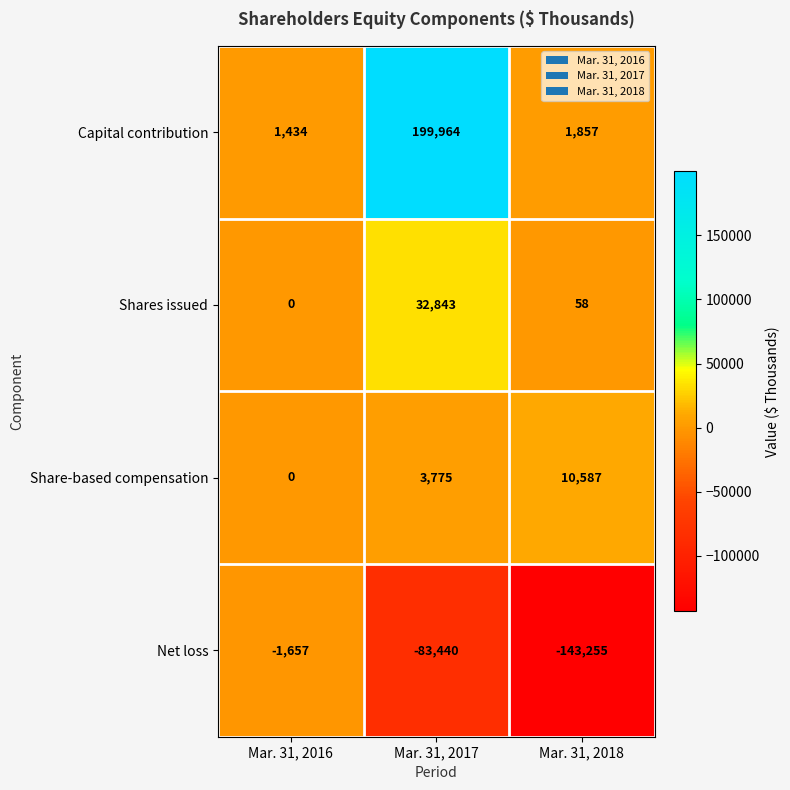

What is the total value across all series at Mar. 31, 2018?

-130753